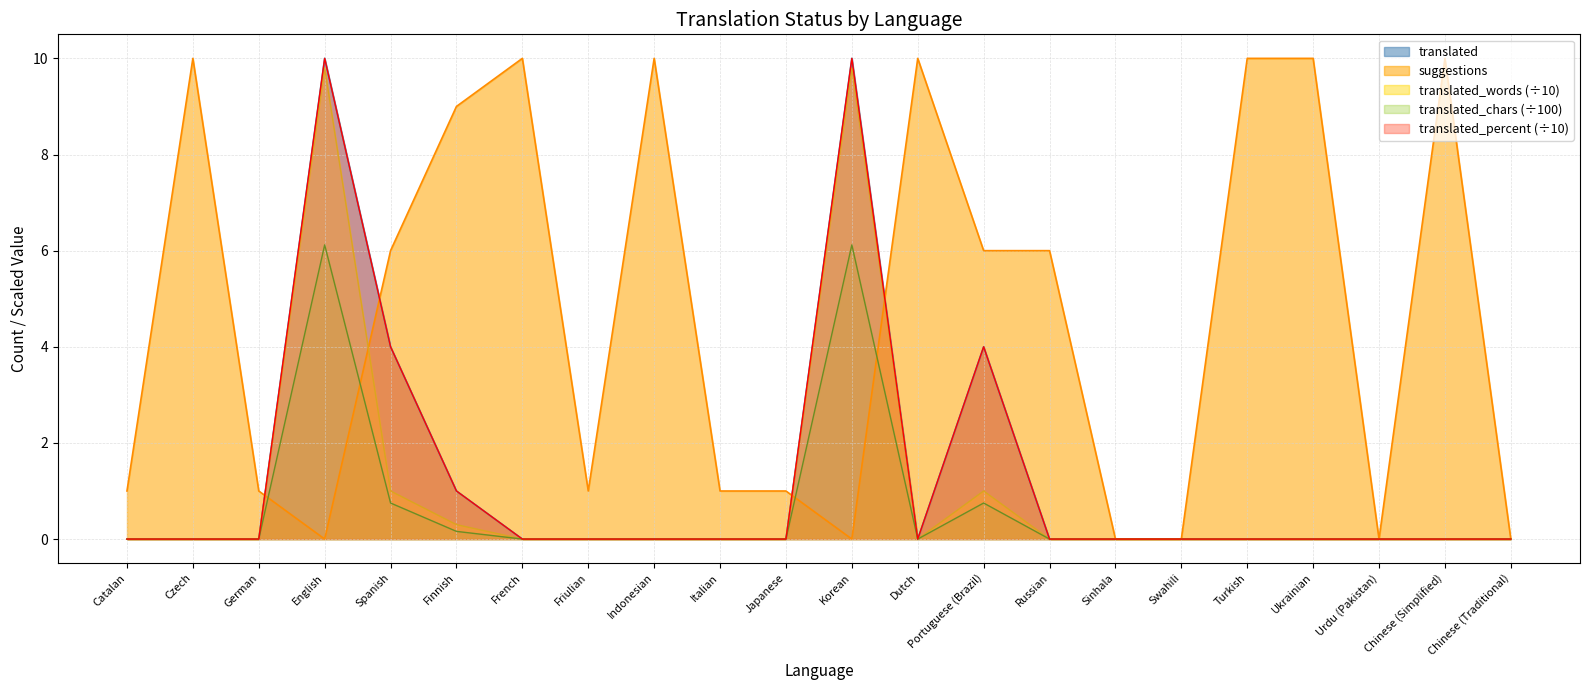

True or false: translated_words and translated intersect in this chart.

False